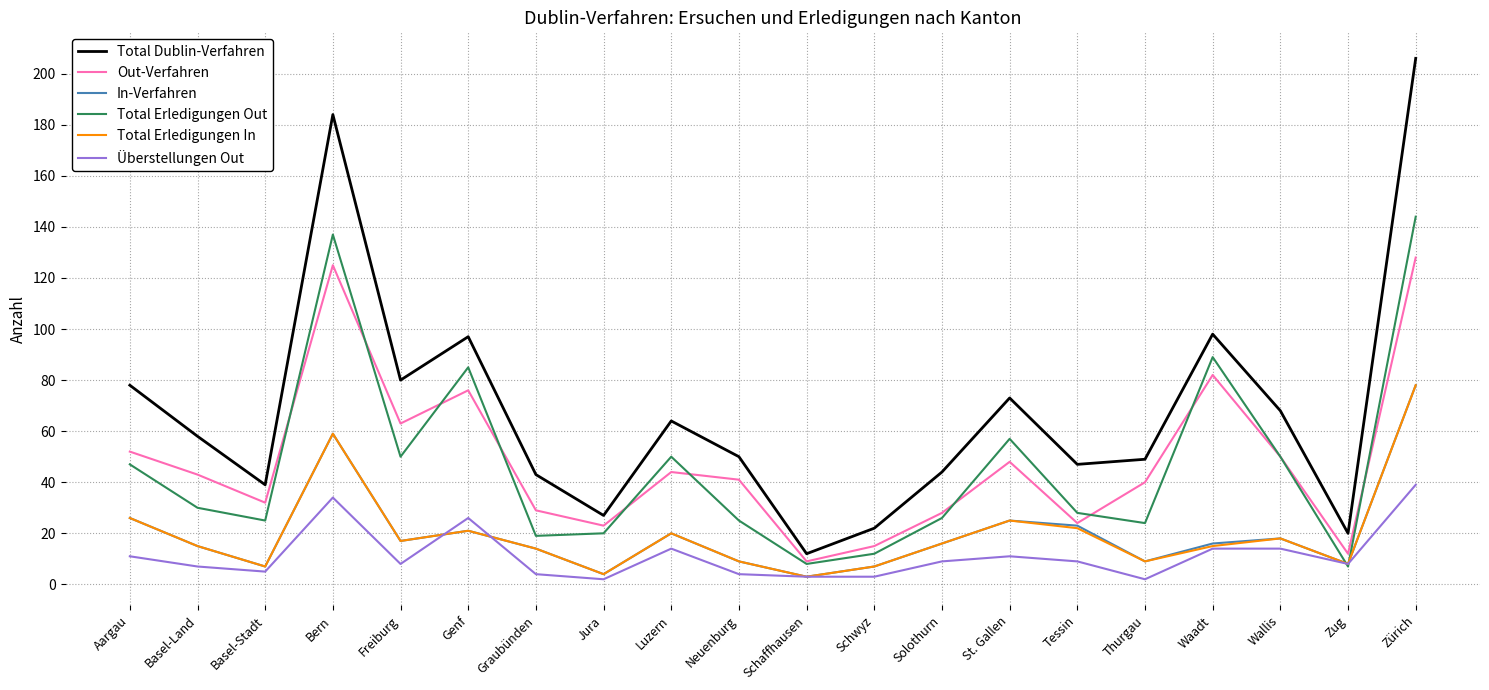

Which category has the highest value across all series?

Zürich